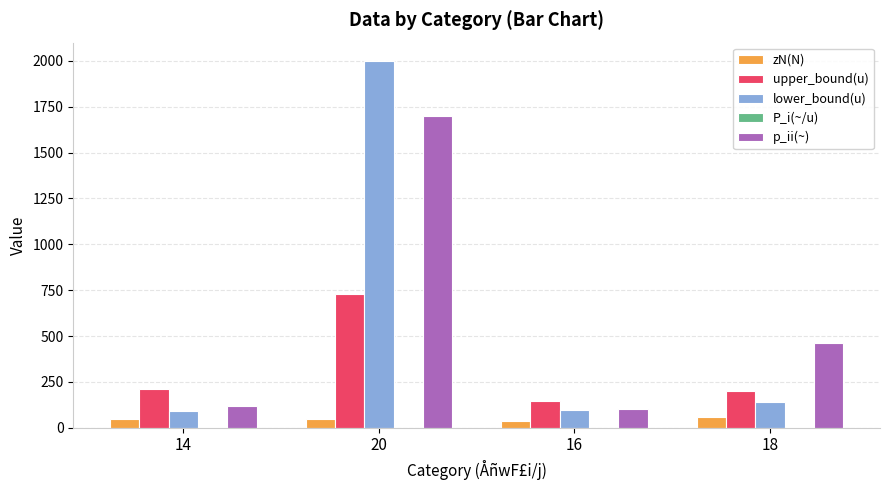

True or false: p_ii(~) has a value of 2805.5 at 20.

False